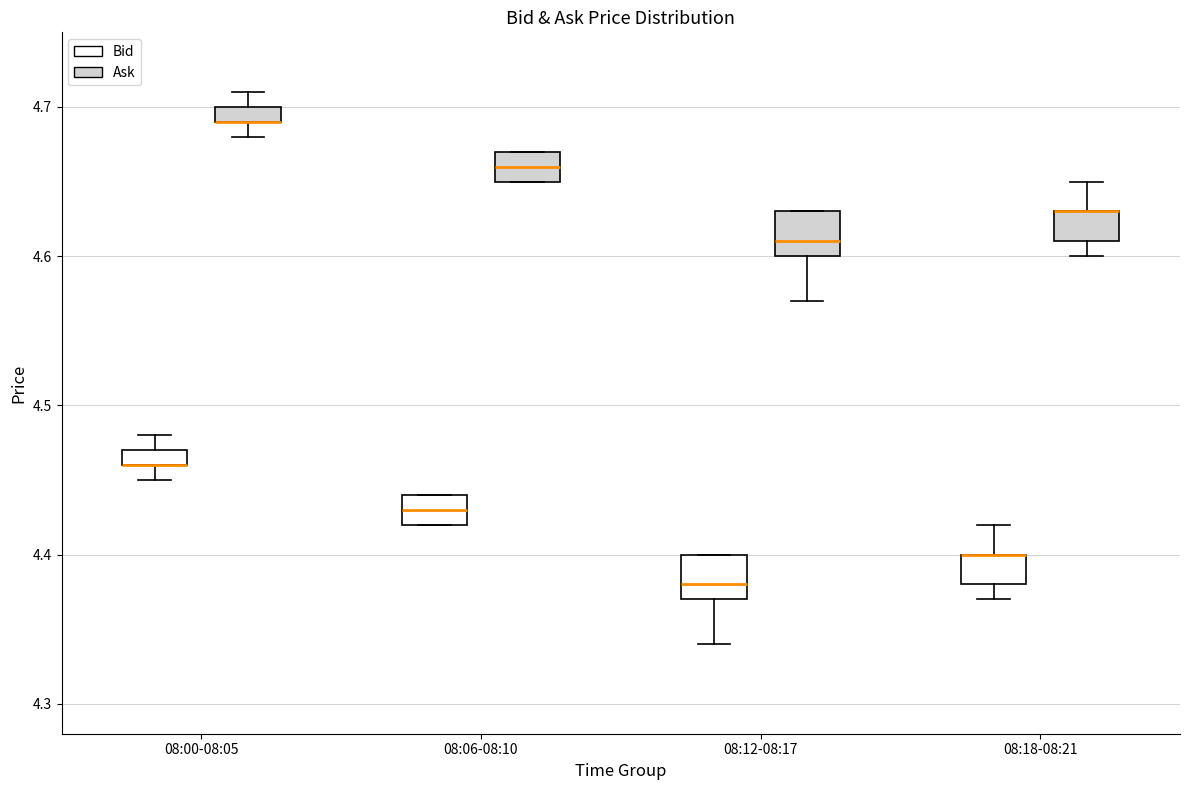

Where is the lower edge of the box for 08:06-08:10 (Bid) on the y-axis? The values are not printed on the chart, so give them approximately, as read against the axis.

4.42